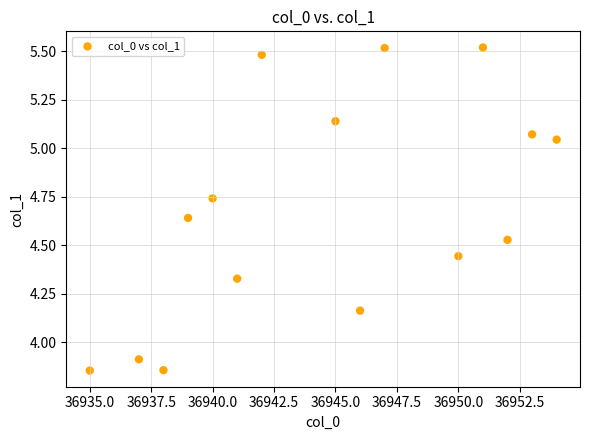

What is the range of Y values (max minus min)?

1.7